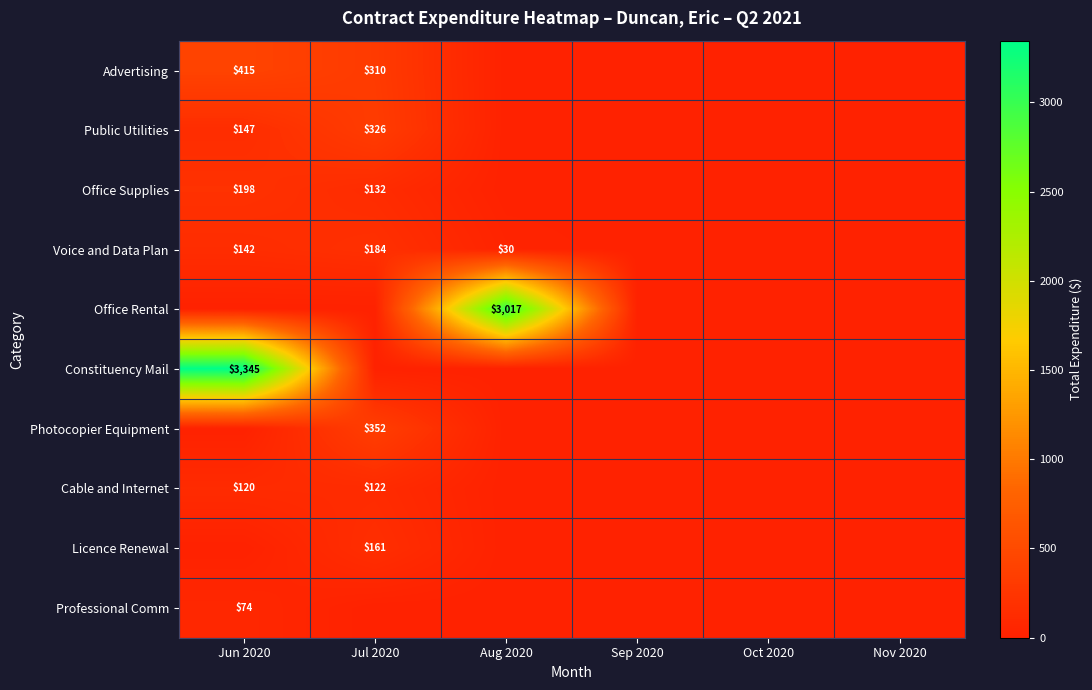

Is it true that Public Utilities equals 158 at Jul 2020?

False